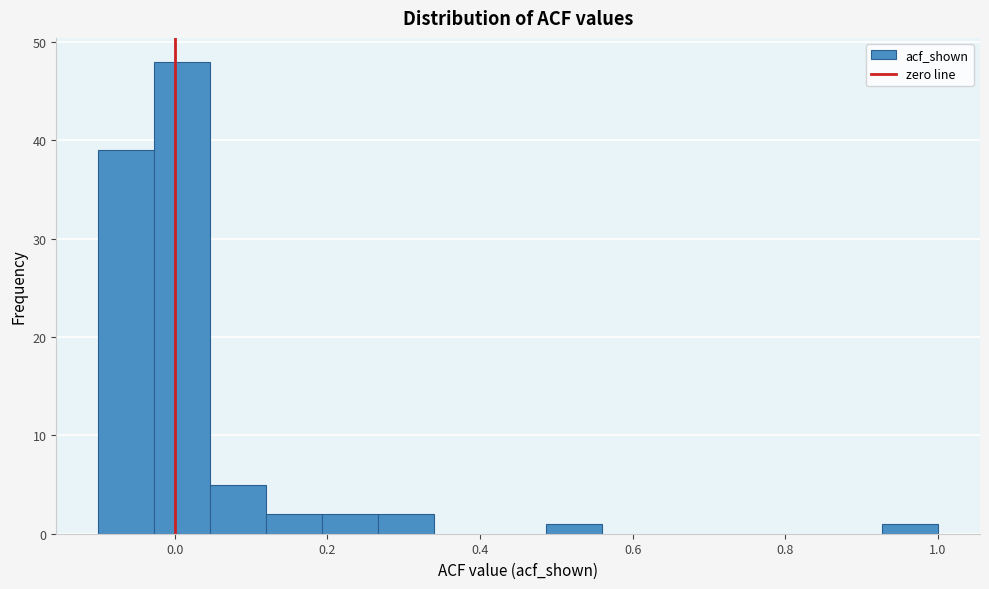

Read against the x-axis, roughly where is the centre of the tallest bar?

0.02